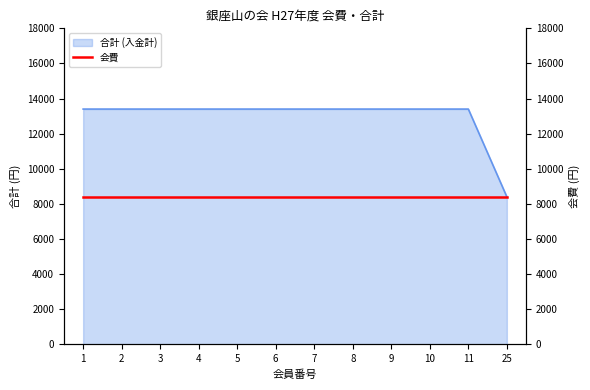

What is the value of the 4th point from the left?

13400